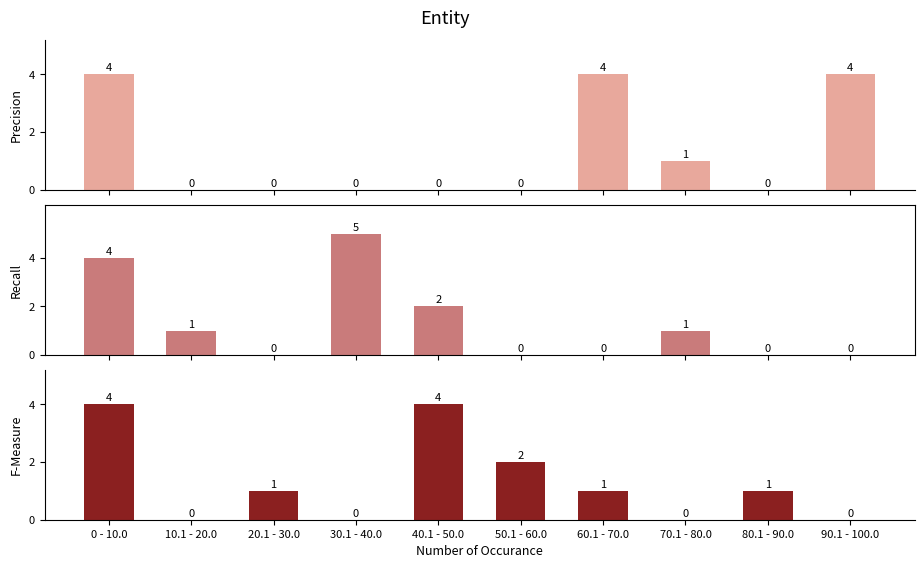

What is the label of the 3rd bar from the left?

20.1 - 30.0